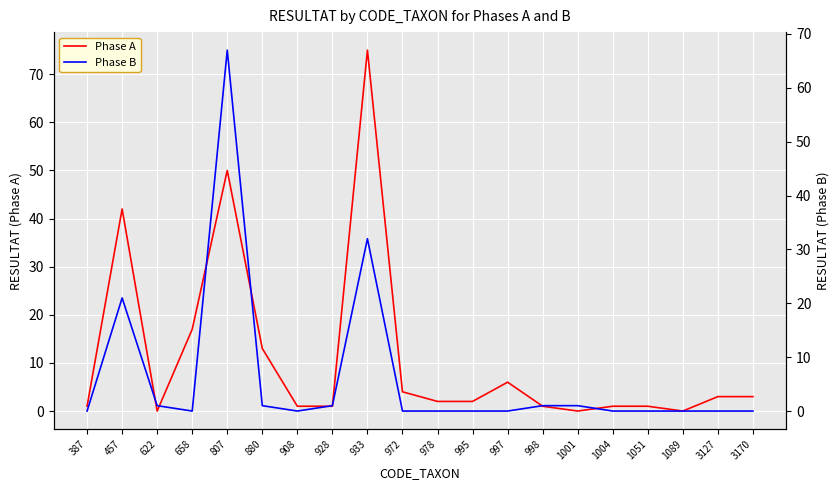

How many data points in Phase A are above 2?

9